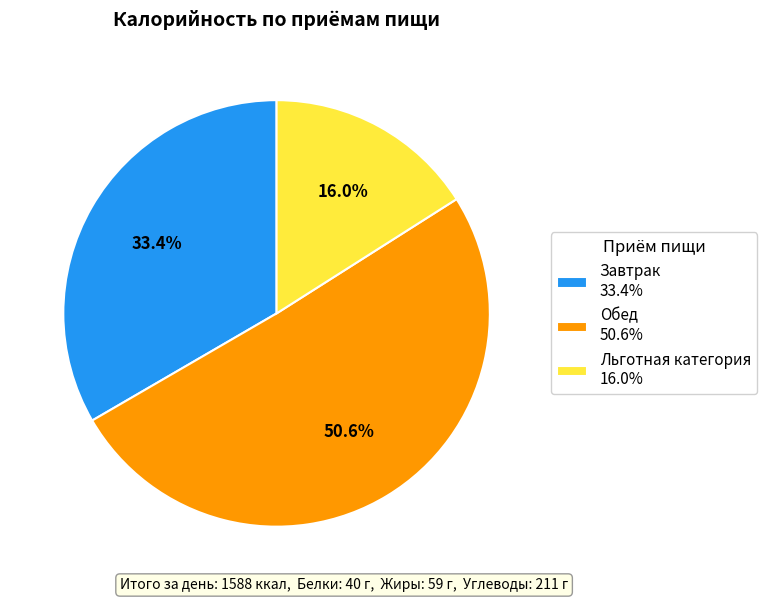

What is the largest slice in the pie chart?

Обед